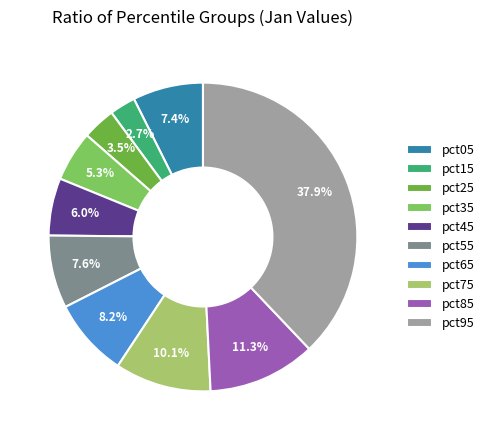

To the nearest percent, what portion does pct15 represent?

3%